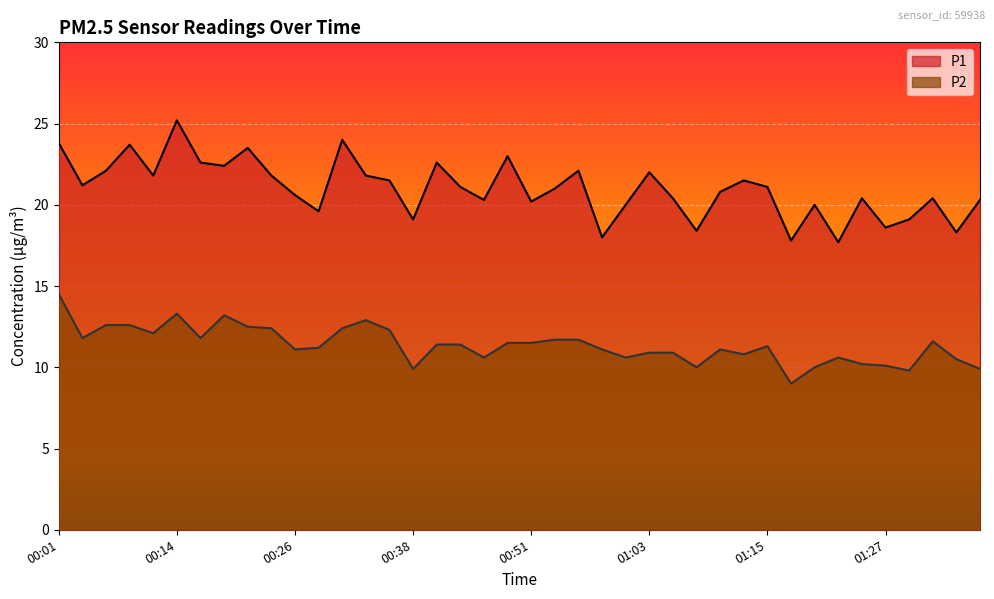

Reading left to right, extract all data points from this chart.

P1: 00:01=23.8	00:04=21.2	00:06=22.1	00:09=23.7	00:11=21.8	00:14=25.2	00:16=22.6	00:19=22.4	00:21=23.5	00:24=21.8	00:26=20.6	00:29=19.6	00:31=24.0	00:33=21.8	00:36=21.5	00:38=19.1	00:41=22.6	00:43=21.1	00:46=20.3	00:48=23.0	00:51=20.2	00:53=21.0	00:55=22.1	00:58=18.0	01:00=20.0	01:03=22.0	01:05=20.4	01:08=18.4	01:10=20.8	01:13=21.5	01:15=21.1	01:17=17.8	01:20=20.0	01:22=17.7	01:25=20.4	01:27=18.6	01:30=19.1	01:32=20.4	01:35=18.3	01:37=20.3
P2: 00:01=14.5	00:04=11.8	00:06=12.6	00:09=12.6	00:11=12.1	00:14=13.3	00:16=11.8	00:19=13.2	00:21=12.5	00:24=12.4	00:26=11.1	00:29=11.2	00:31=12.4	00:33=12.9	00:36=12.3	00:38=9.9	00:41=11.4	00:43=11.4	00:46=10.6	00:48=11.5	00:51=11.5	00:53=11.7	00:55=11.7	00:58=11.1	01:00=10.6	01:03=10.9	01:05=10.9	01:08=10.0	01:10=11.1	01:13=10.8	01:15=11.3	01:17=9.0	01:20=10.0	01:22=10.6	01:25=10.2	01:27=10.1	01:30=9.8	01:32=11.6	01:35=10.5	01:37=9.9